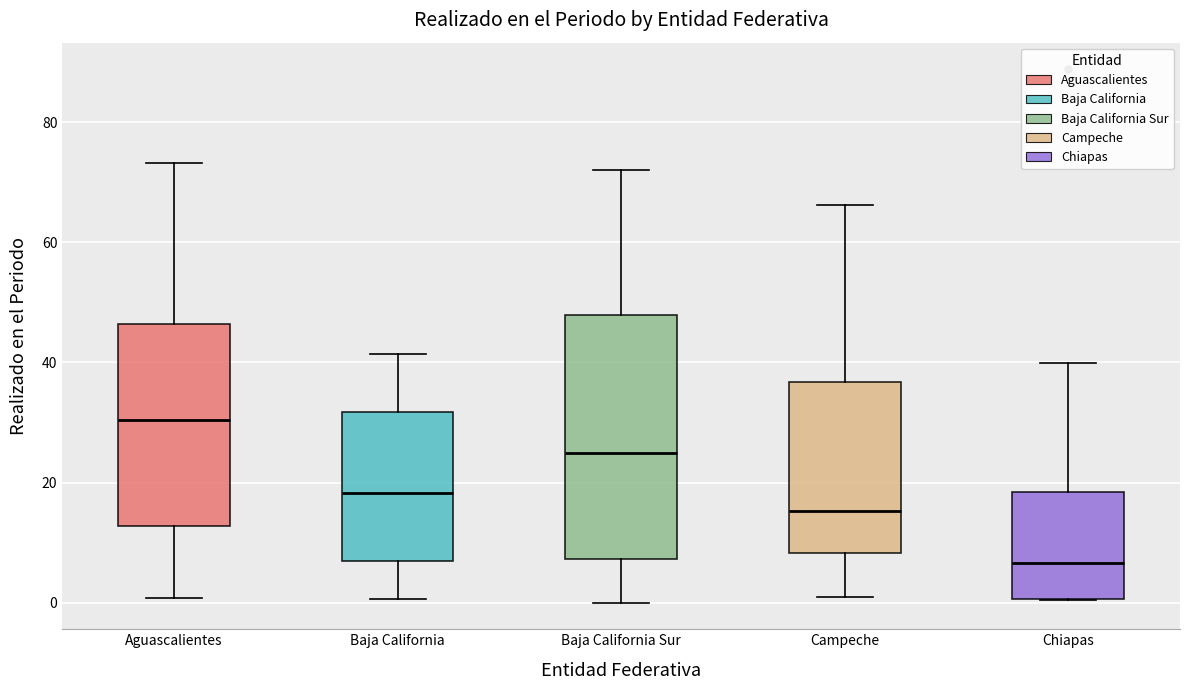

Reading left to right, read every box against the y-axis: the position of its median line, the range the box covers, and the ends of its whiskers. The values are not printed on the chart, so give them approximately, as read against the axis.

Aguascalientes: median 30, box 12 to 46, whiskers 0 to 74
Baja California: median 18, box 8 to 32, whiskers 0 to 42
Baja California Sur: median 24, box 8 to 48, whiskers 0 to 72
Campeche: median 16, box 8 to 36, whiskers 0 to 66
Chiapas: median 6, box 0 to 18, whiskers 0 to 40